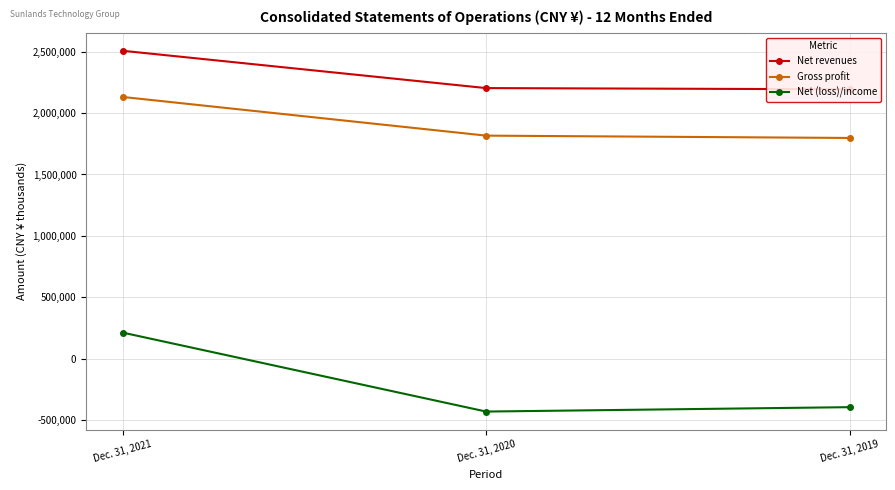

Reading right to left, what are all the values shown in this chart?

Net revenues: Dec. 31, 2019=2193902	Dec. 31, 2020=2203791	Dec. 31, 2021=2507817
Gross profit: Dec. 31, 2019=1797586	Dec. 31, 2020=1816519	Dec. 31, 2021=2131628
Net (loss)/income: Dec. 31, 2019=-395165	Dec. 31, 2020=-430988	Dec. 31, 2021=212366